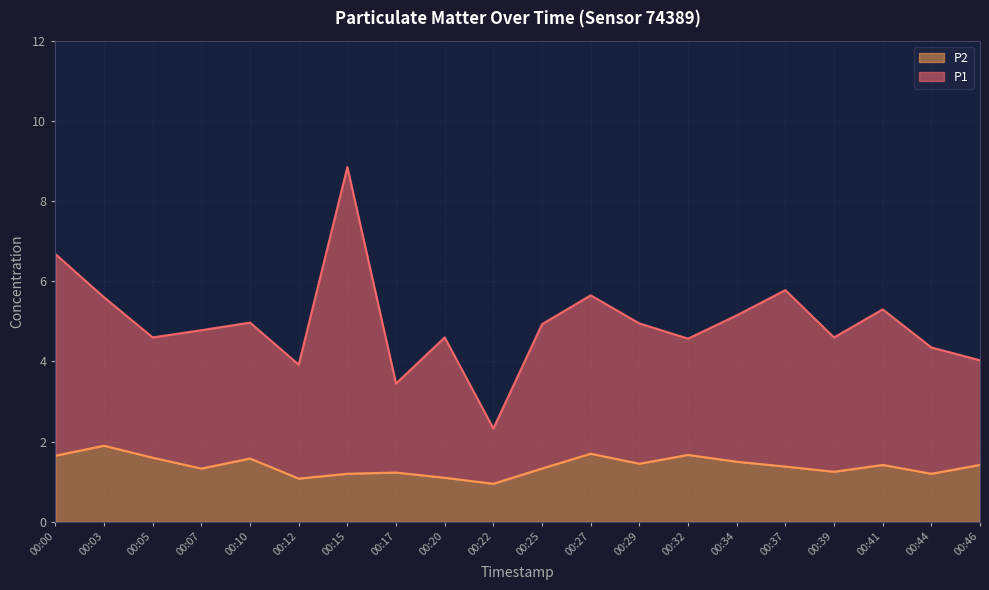

True or false: P1 and P2 intersect in this chart.

False